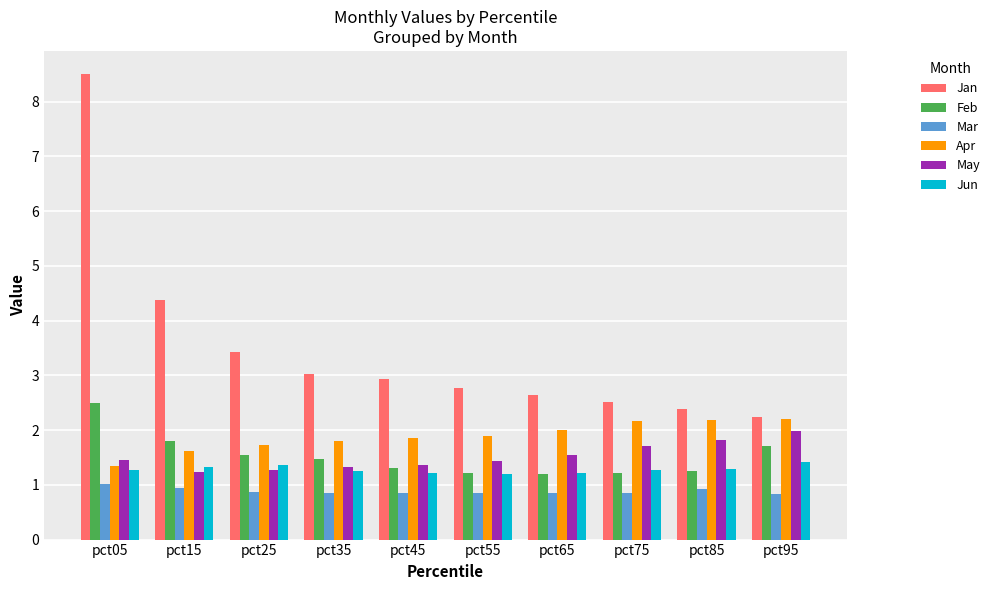

Rank the series by their maximum value, from highest to lowest.

Jan, Feb, Apr, May, Jun, Mar